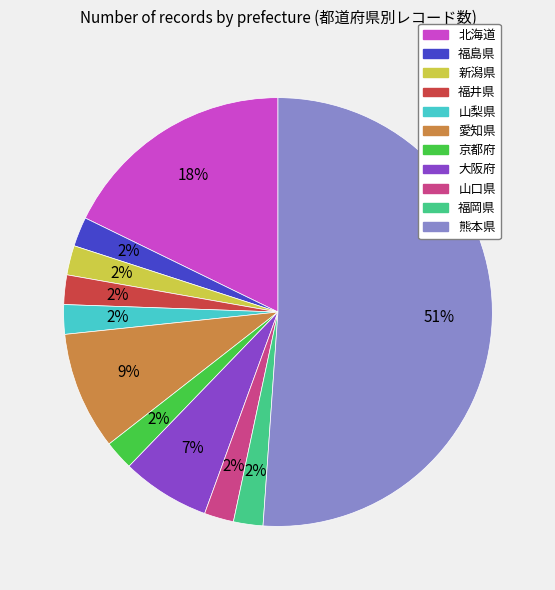

How many segments does this pie chart have?

11